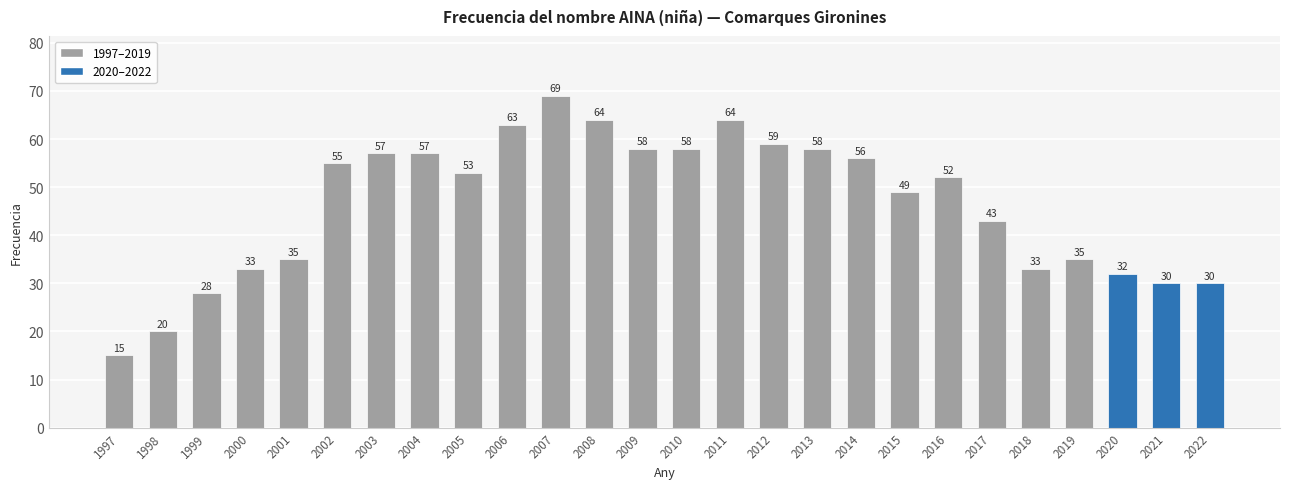

What is the greatest value displayed?

69